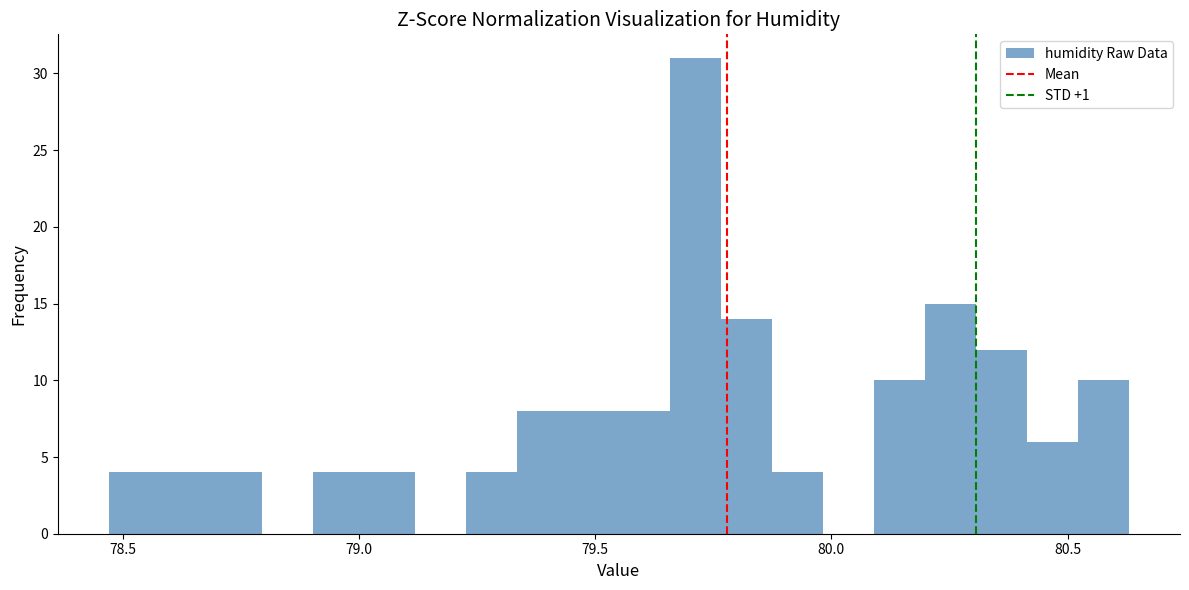

Read against the x-axis, roughly where is the centre of the tallest bar?

79.70